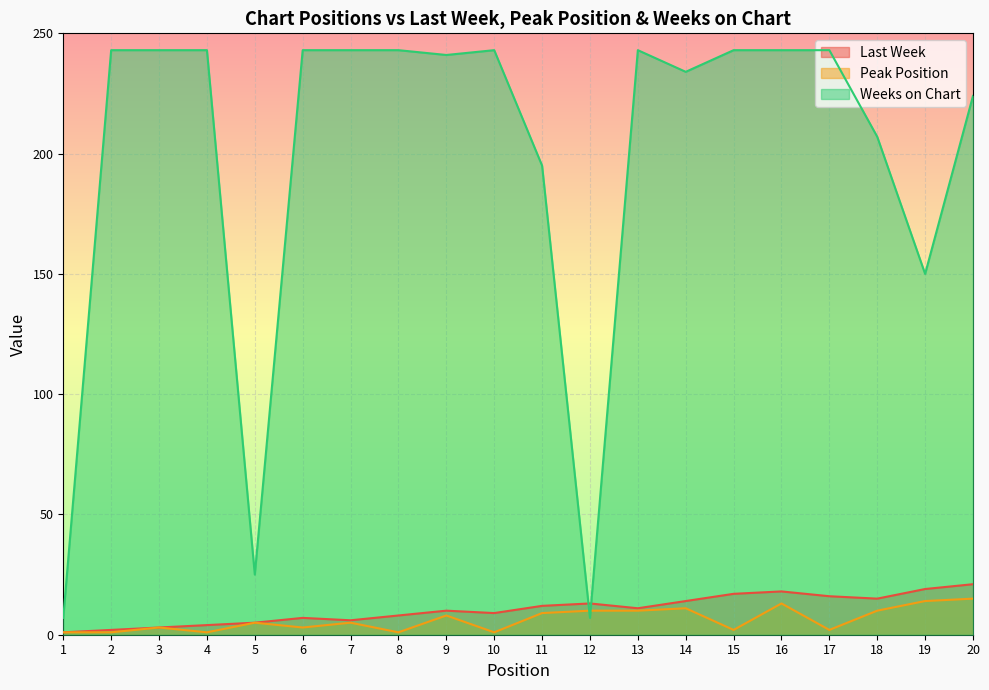

How many values in the Last Week series are below 11?

10